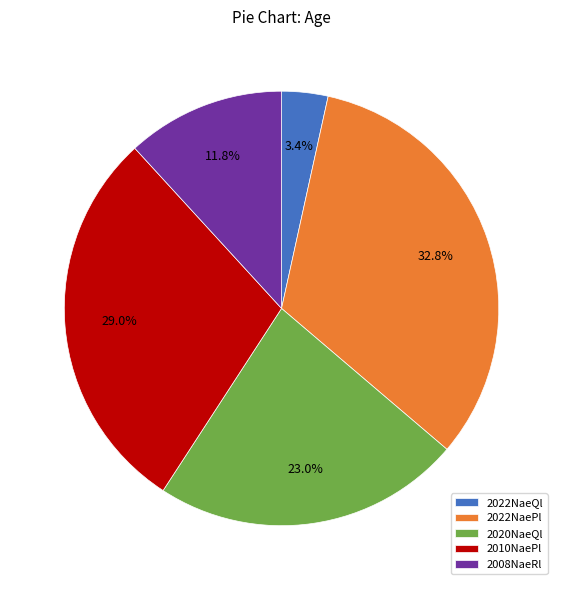

What is the smallest slice in the pie chart?

2022NaeQl